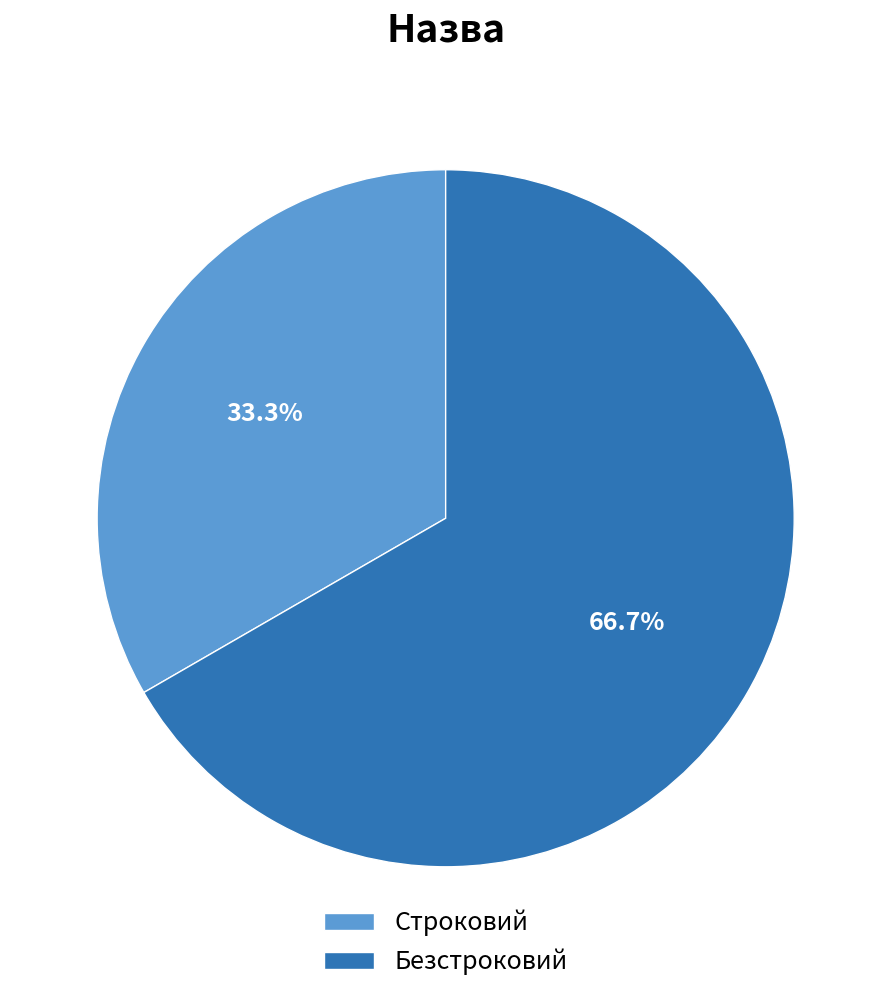

To the nearest percent, what portion does Строковий represent?

33%